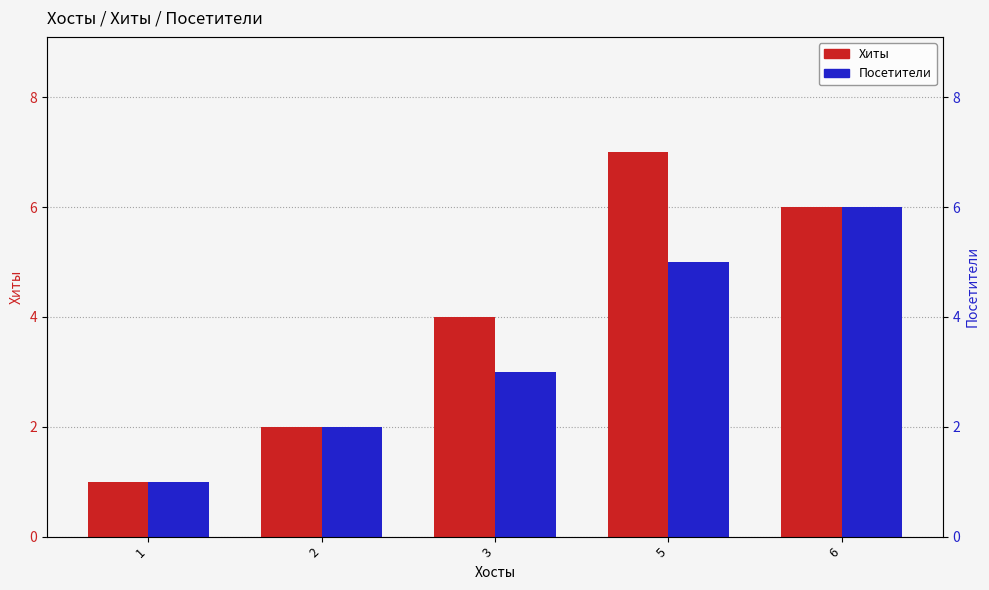

True or false: Хиты has a value of 2 at 3.

False